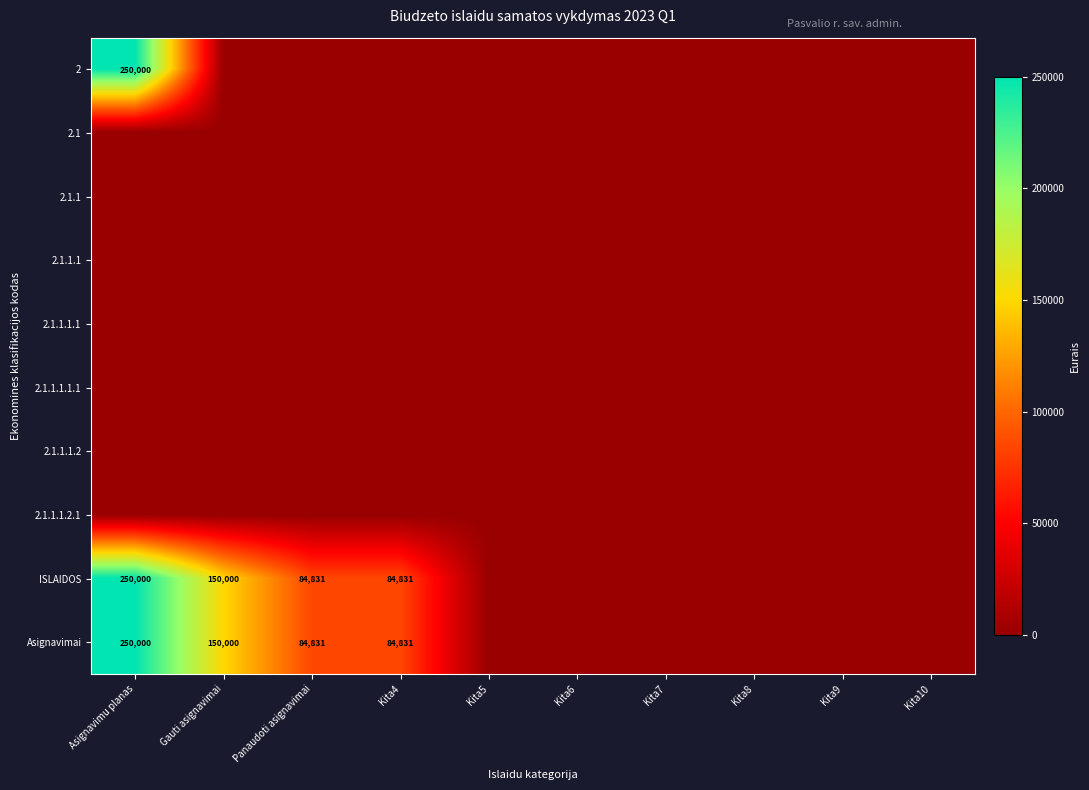

Between Gauti asignavimai and Asignavimu planas, which is larger?

Asignavimu planas